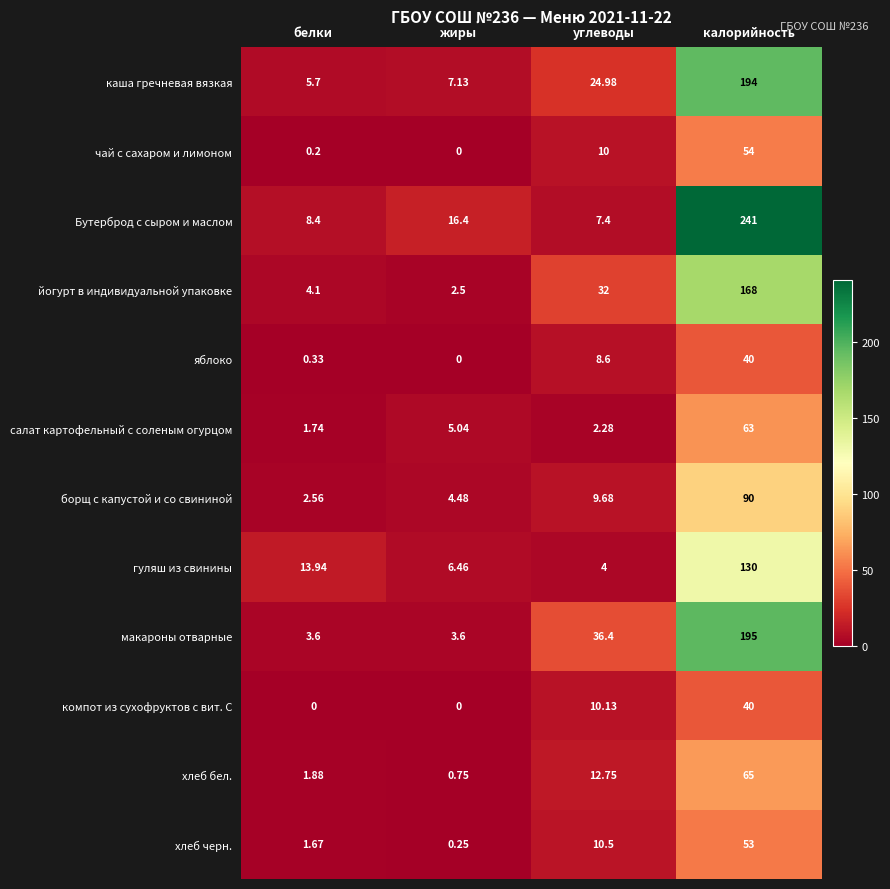

Where is йогурт в индивидуальной упаковке nearest to the value 85?

углеводы